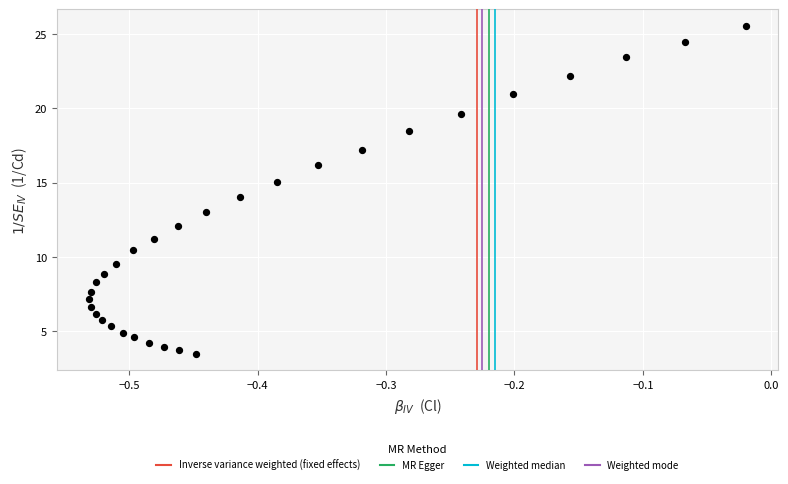

What is the range of X values (max minus min)?

0.5